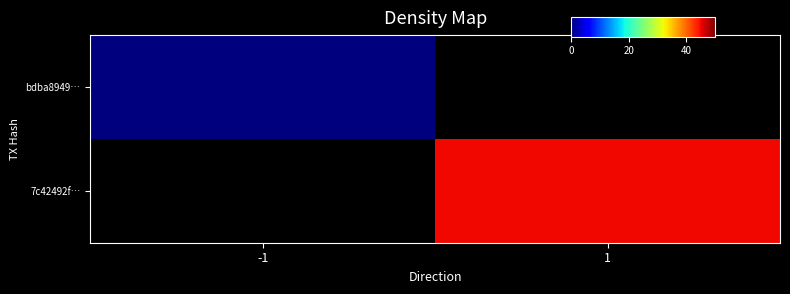

List the labels in order of 7c42492f… value, largest first.

-1, 1